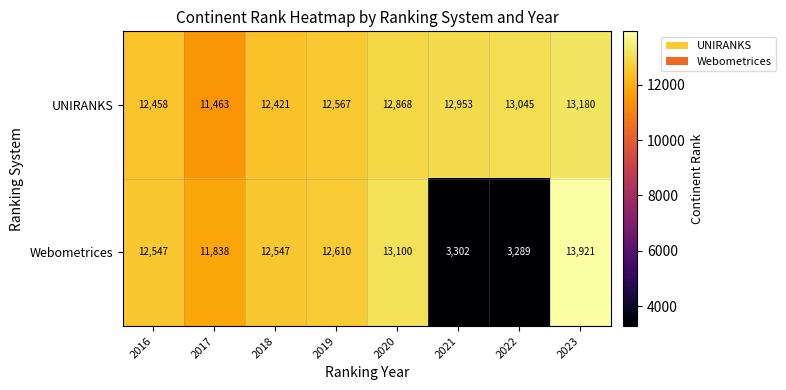

Which series has the largest total across all categories?

UNIRANKS